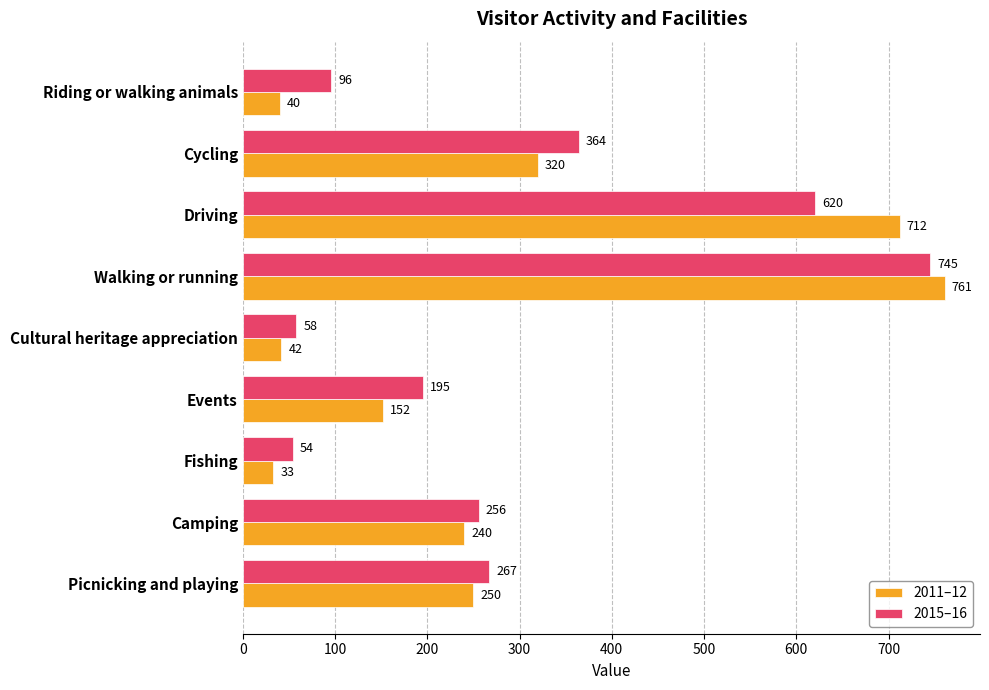

How many series are shown in this chart?

2